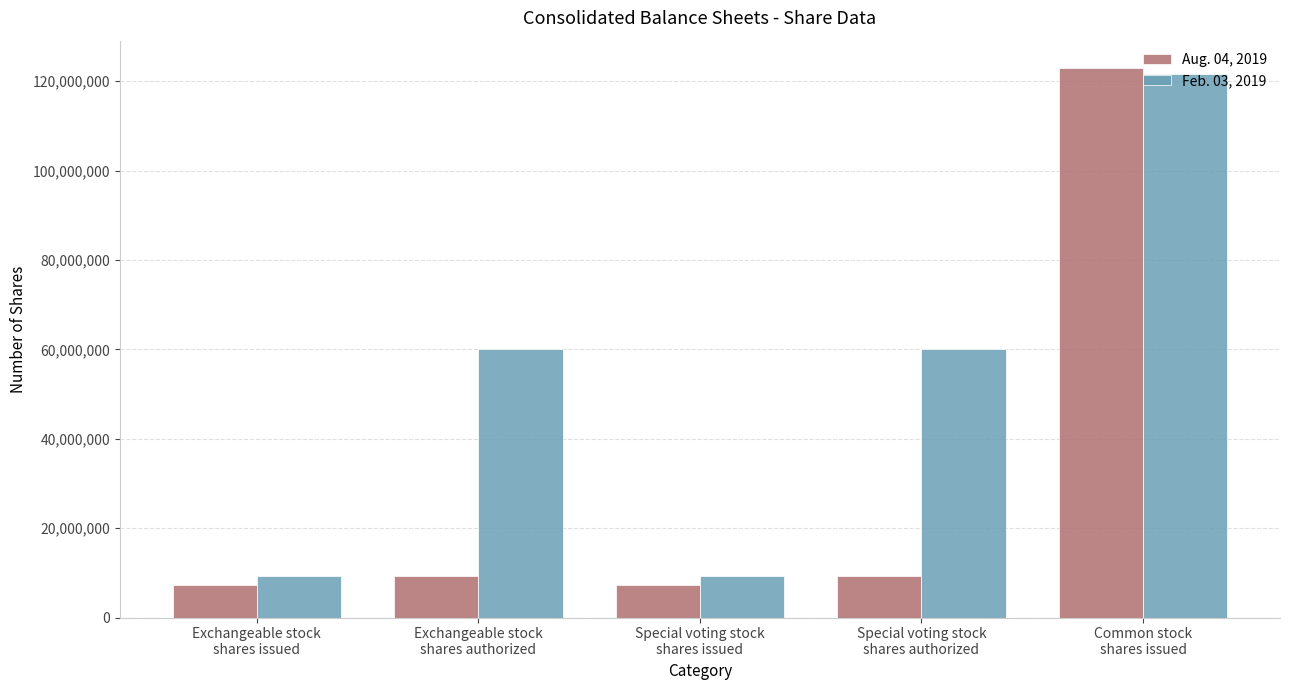

What is the sum of the Aug. 04, 2019 values at Exchangeable stock
shares issued and Common stock
shares issued?

130302000